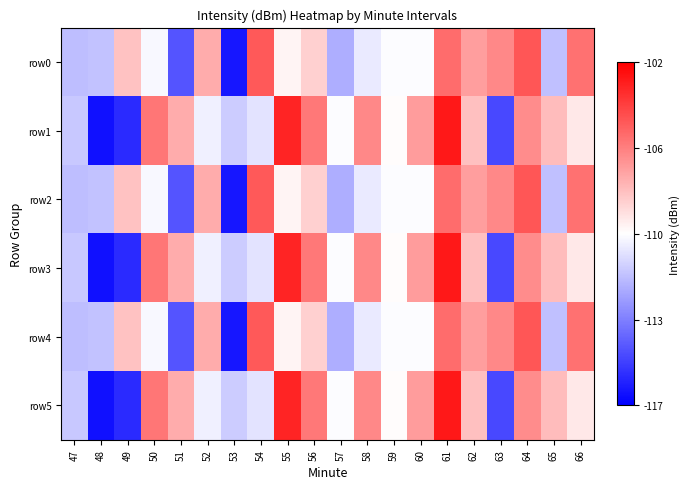

What is the difference between the highest and lowest values at 63?

8.8